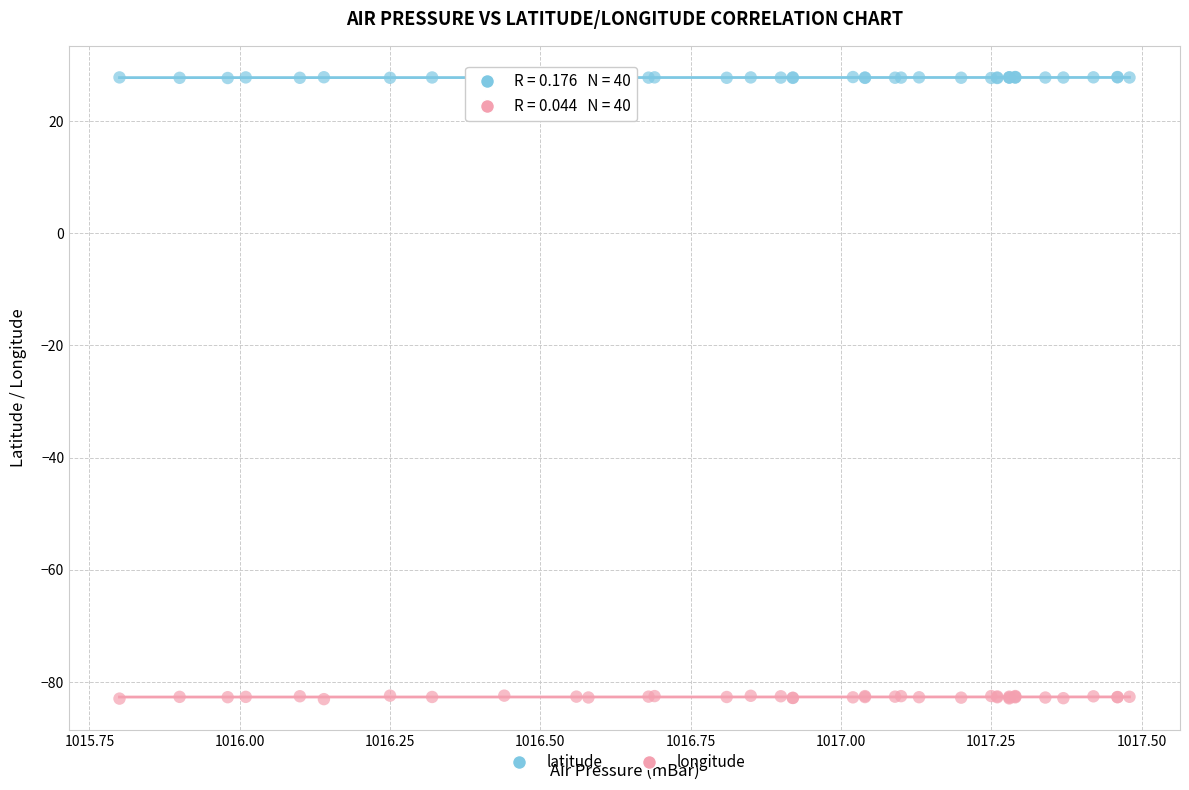

Which series contains the lowest Y value?

longitude